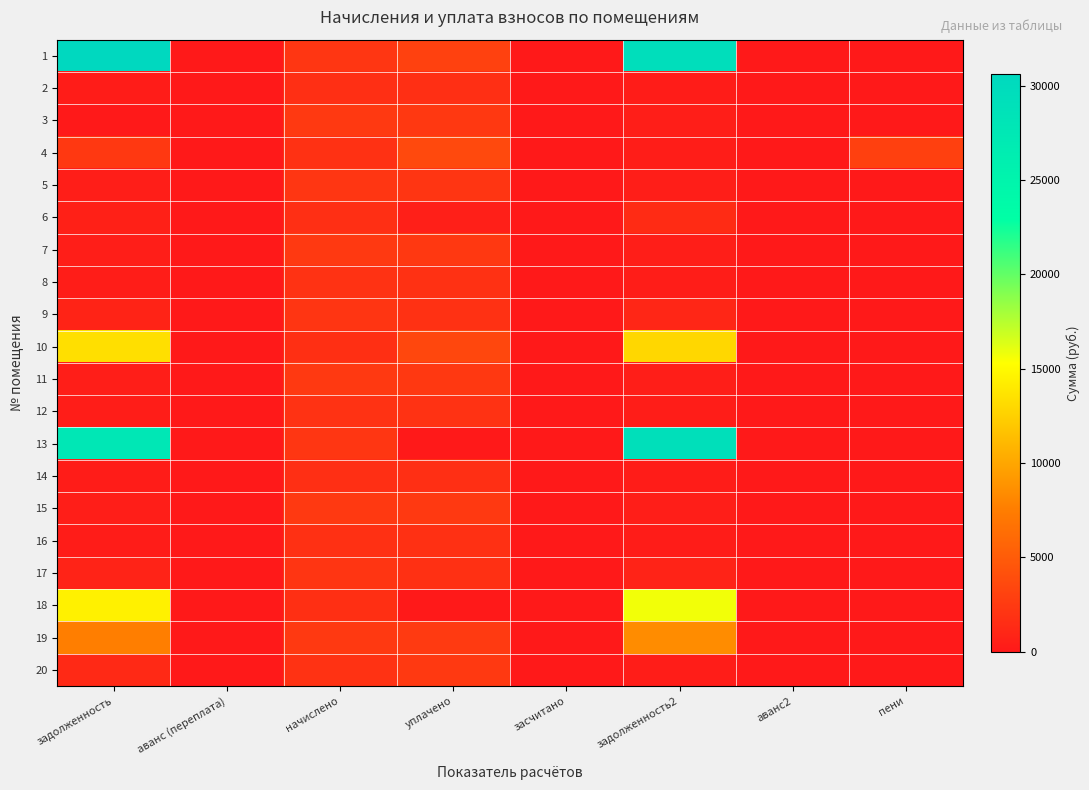

At пени, list the series in order from smallest to largest.

1, 2, 3, 5, 6, 8, 9, 10, 11, 12, 13, 14, 15, 16, 18, 19, 7, 17, 20, 4